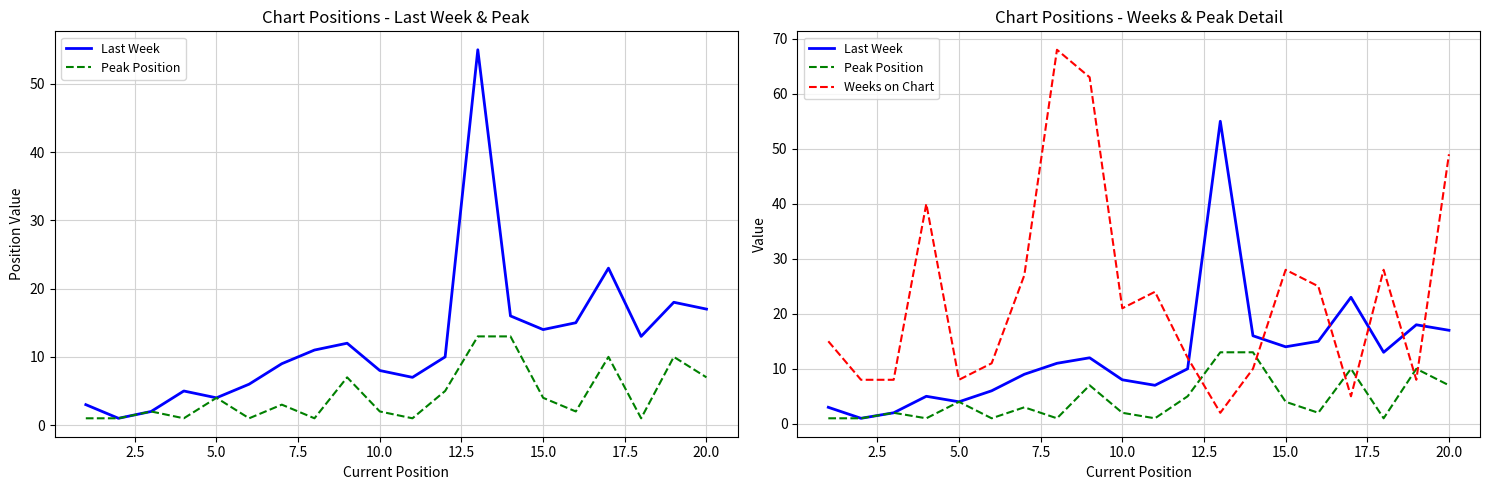

True or false: Weeks on Chart and Peak Position cross at least once.

True